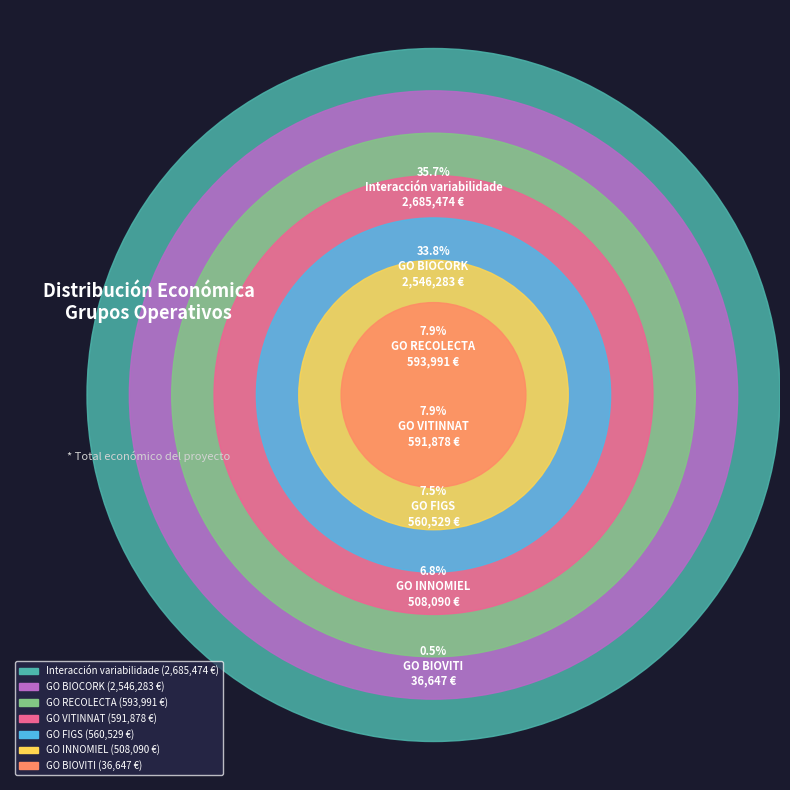

What percentage do GO FIGS and GO BIOVITI together represent?

7.9%